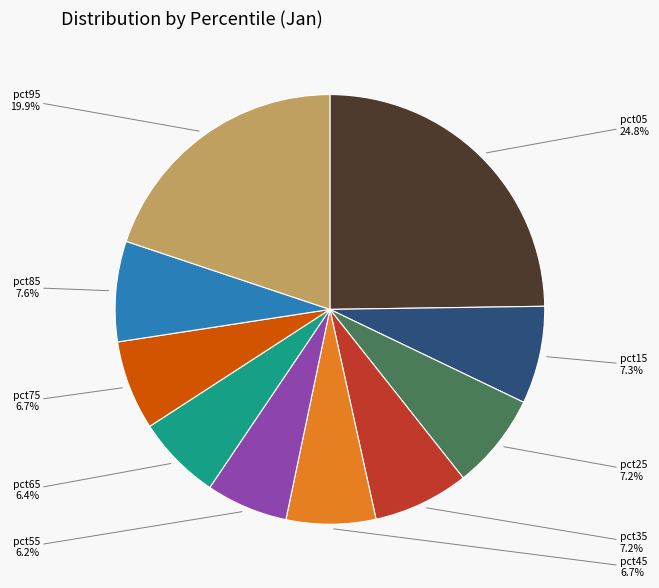

Is there a majority slice in this chart?

No